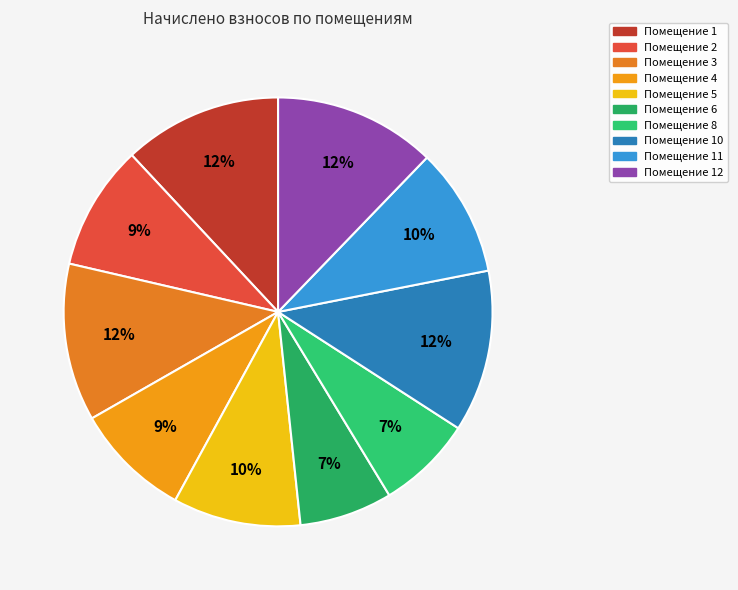

Count the number of slices in the pie.

10